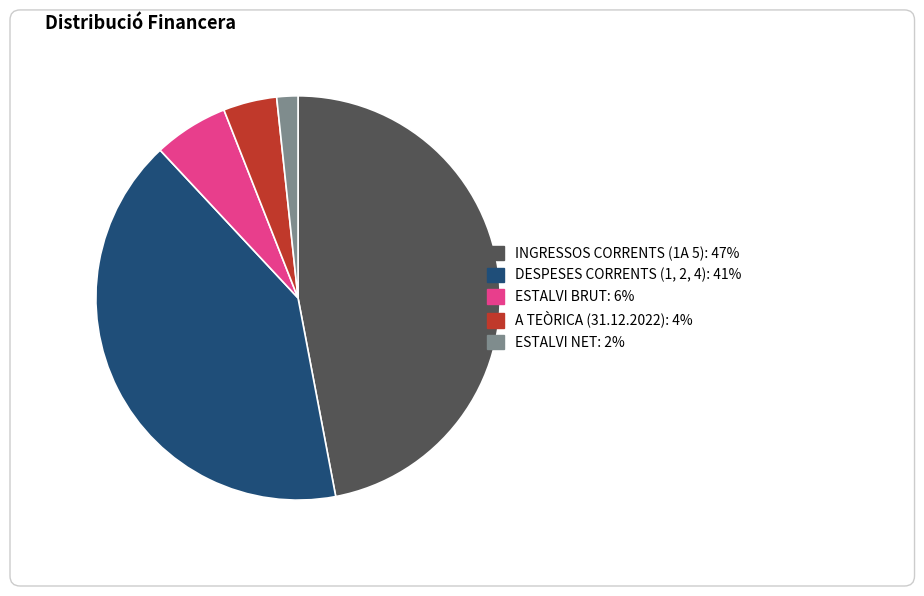

Rank the categories by value from lowest to highest.

ESTALVI NET, A TEÒRICA (31.12.2022), ESTALVI BRUT, DESPESES CORRENTS (1, 2, 4), INGRESSOS CORRENTS (1A 5)